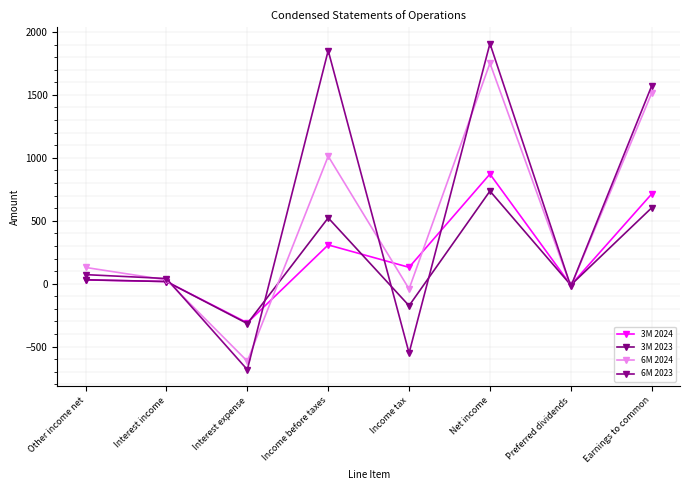

Does the chart have visible grid lines?

Yes